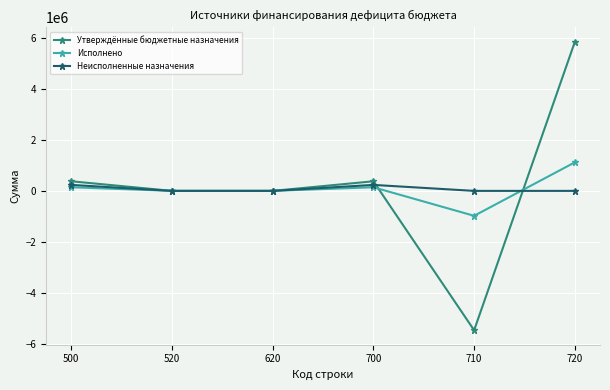

In Утверждённые бюджетные назначения, how many points are higher than both neighbors (excluding endpoints)?

1